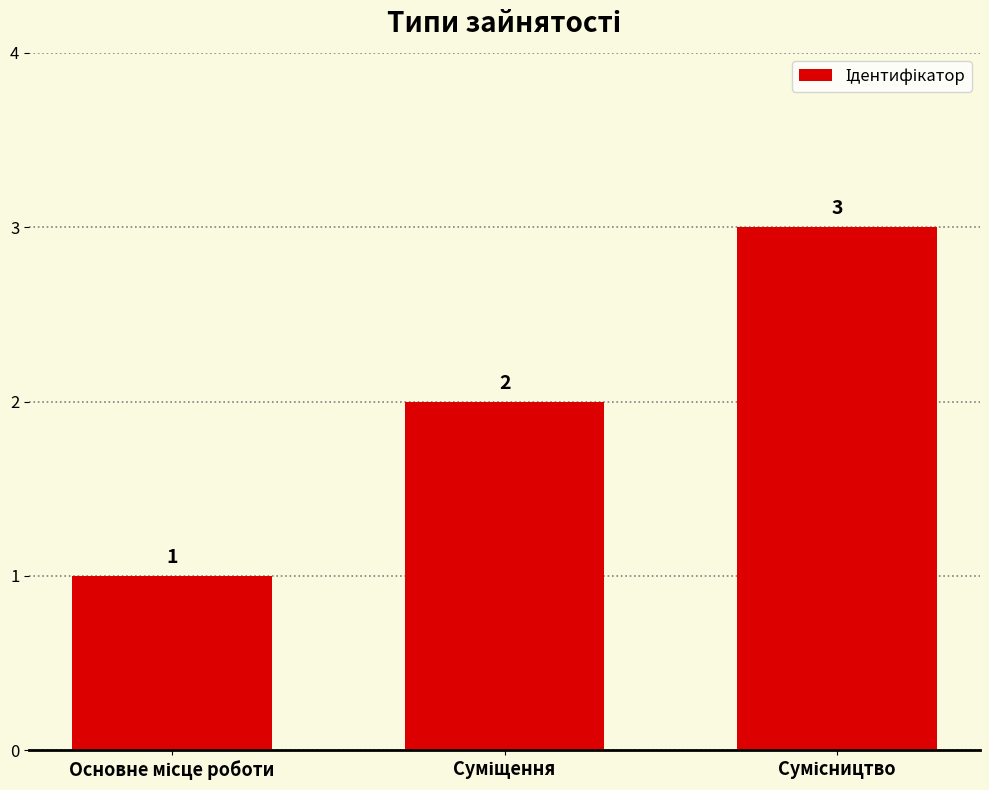

What is the value of the 3rd bar from the left?

3